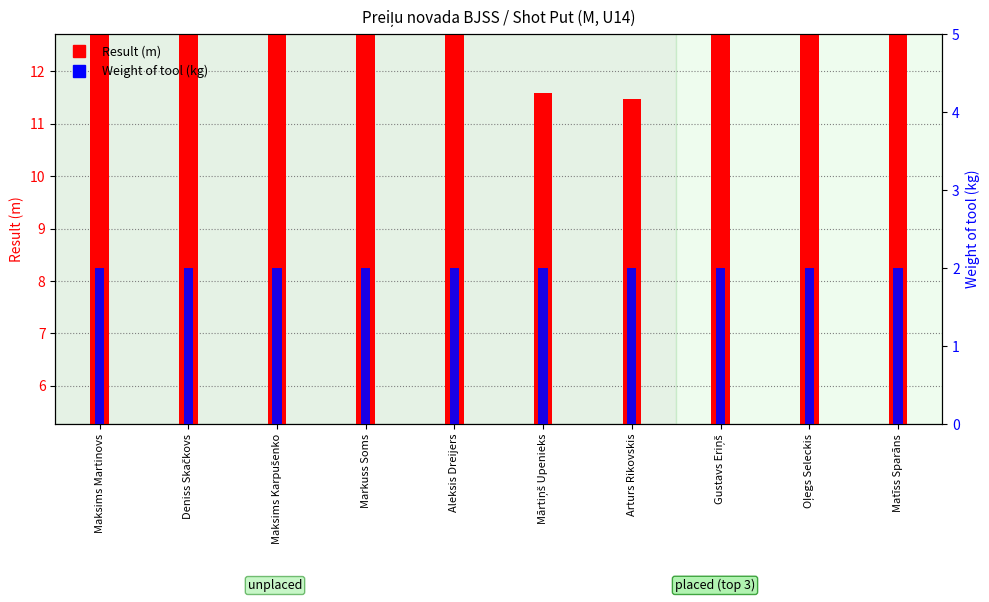

At which label is Result closest to 9?

Maksims Martinovs